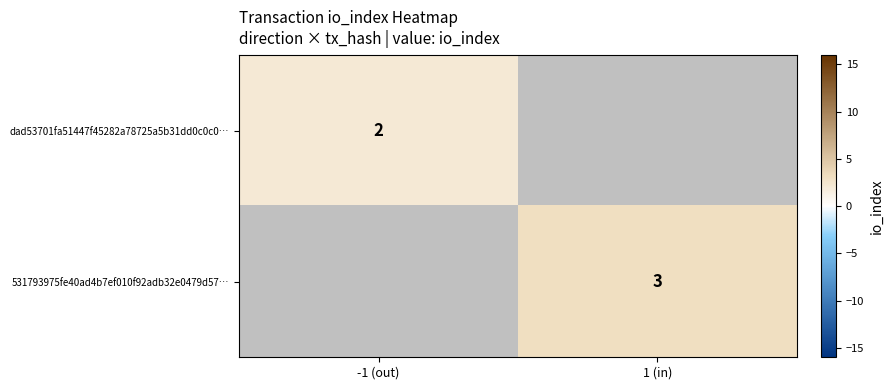

The value of 531793975fe40ad4b7ef010f92adb32e0479d57… at 1 (in) is 3. True or false?

True